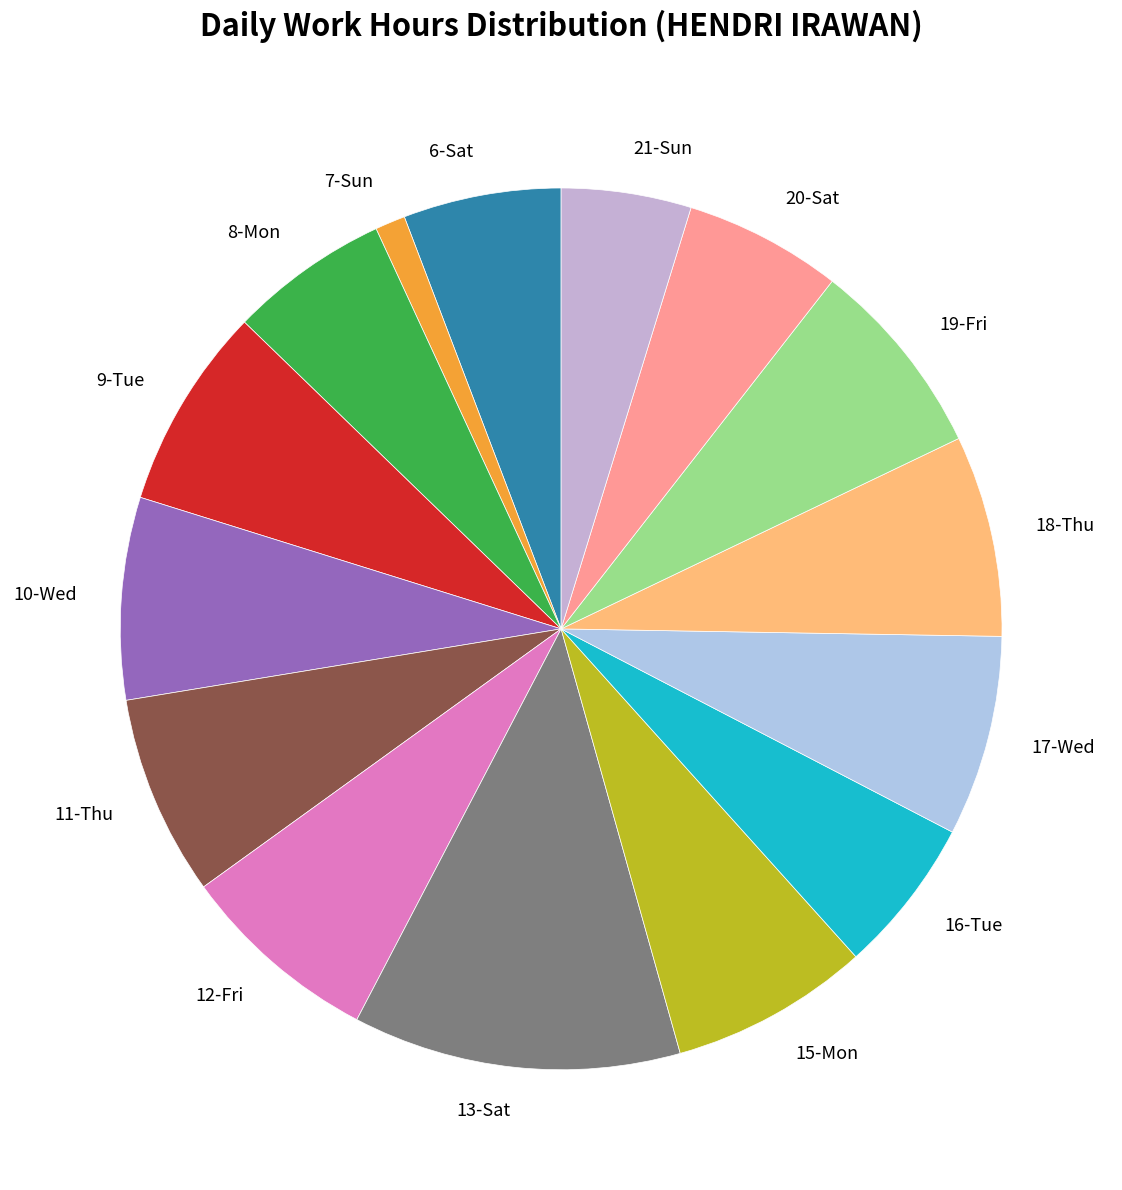

Combined, do 20-Sat and 17-Wed account for over 50%?

No